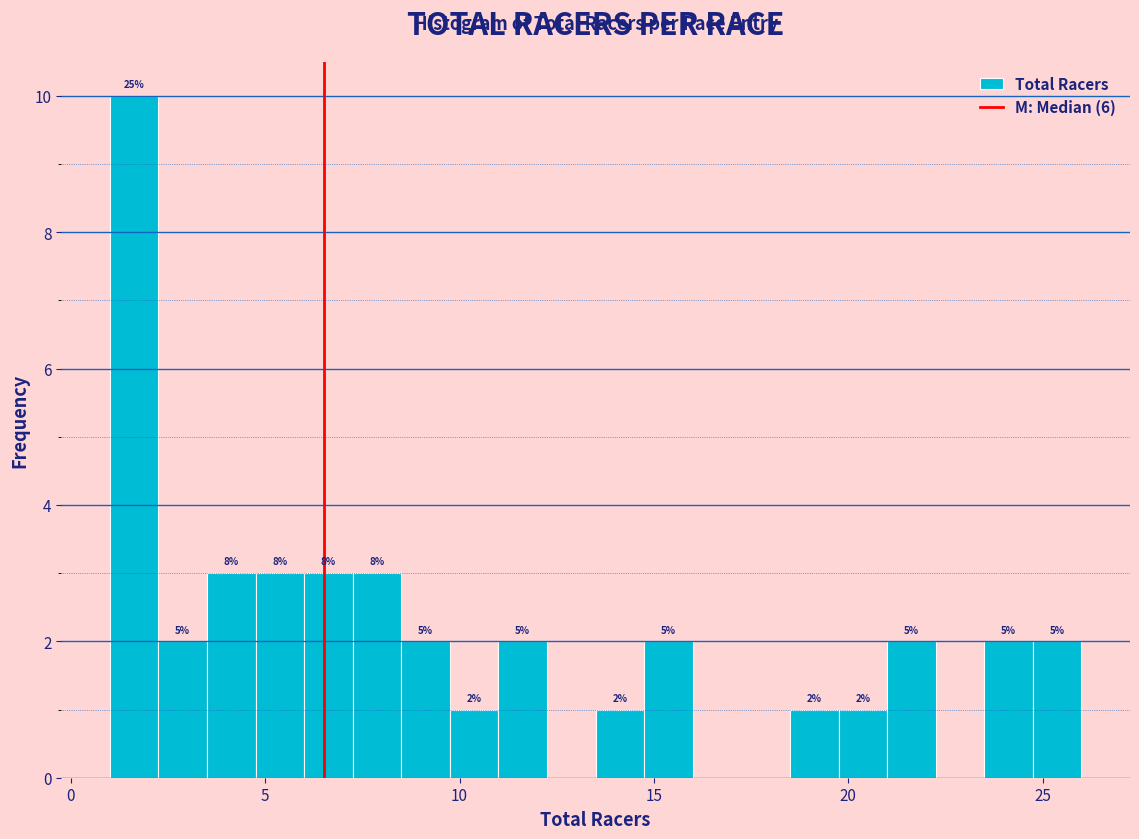

Read against the x-axis, roughly where is the centre of the tallest bar?

1.5